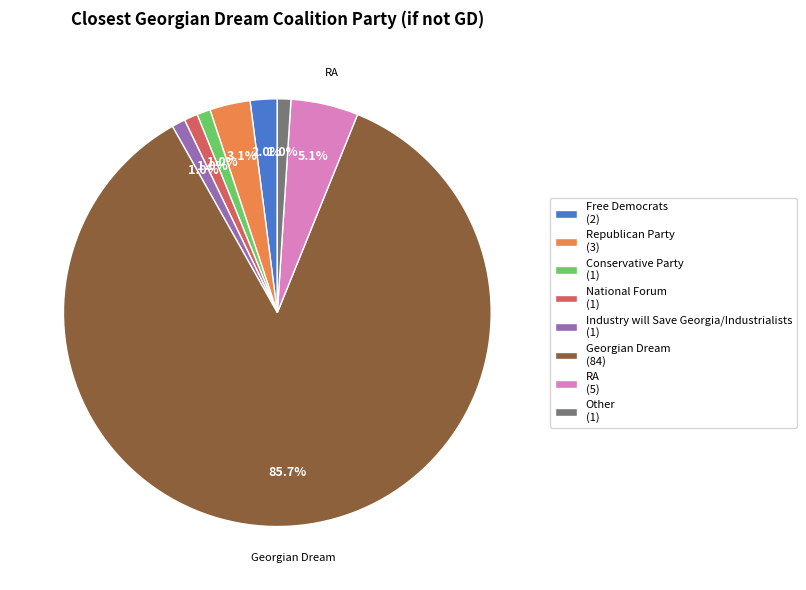

What is the total percentage of Conservative Party and Other?

2.0%